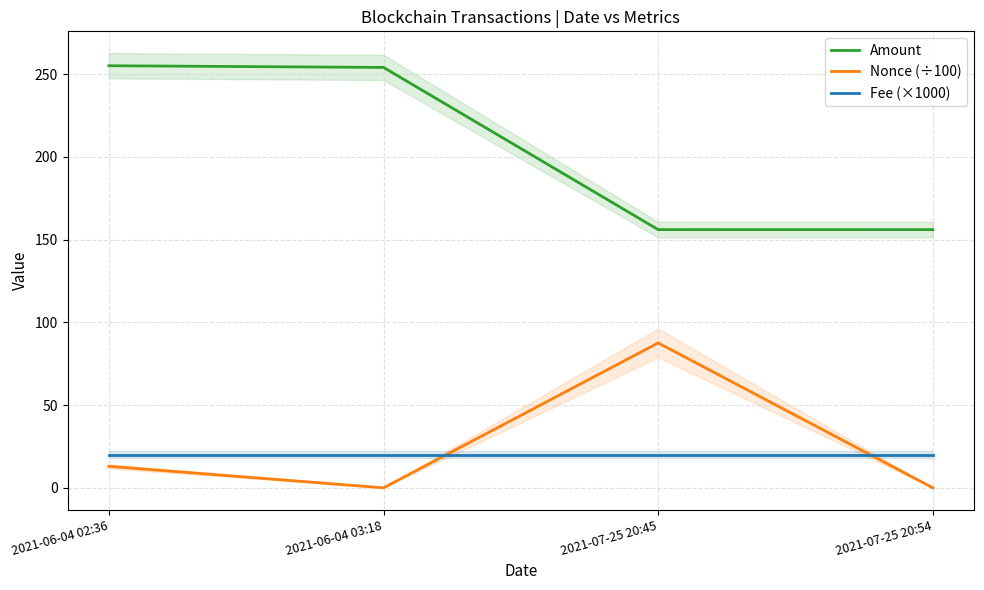

What is the label of the 2nd point from the right?

2021-07-25 20:45